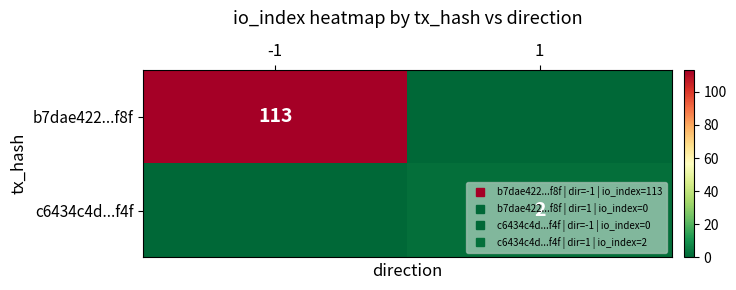

How many distinct data groups are displayed?

2